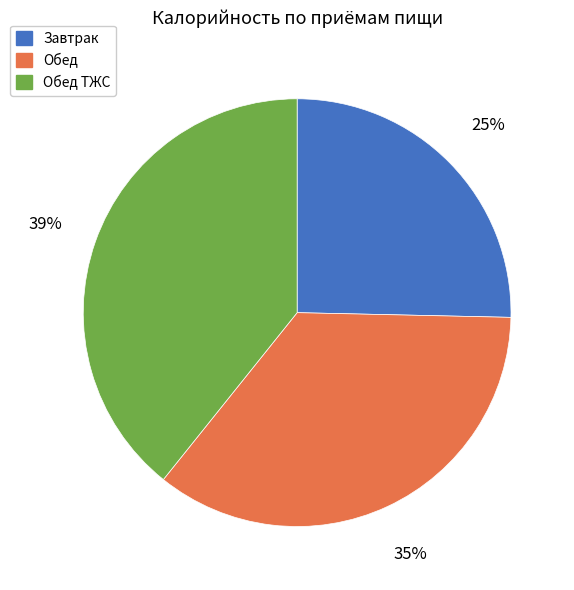

Is there a majority slice in this chart?

No